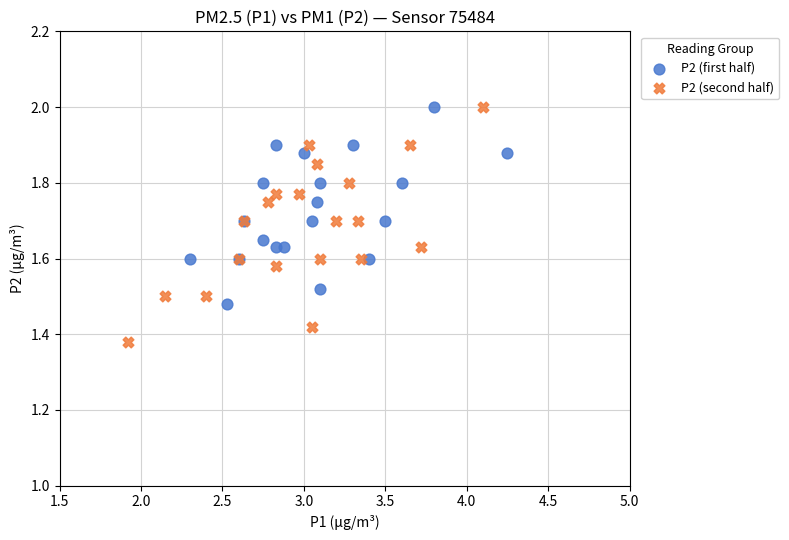

Which series contains the lowest Y value?

P2 (second half)